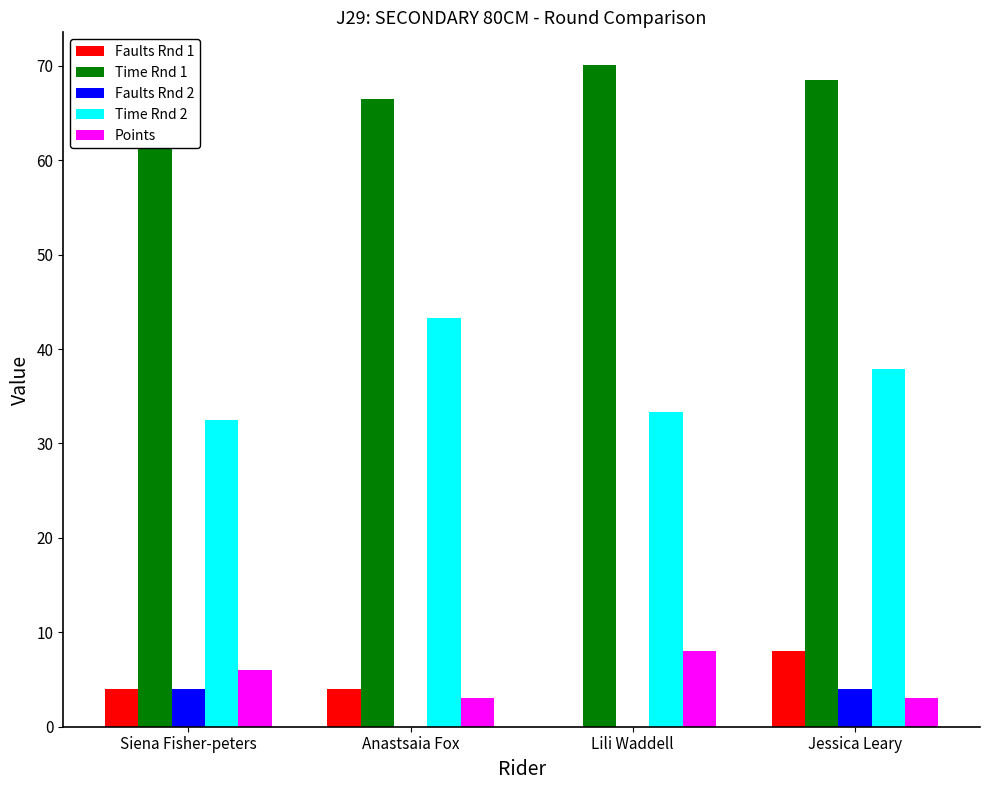

At which label does Time Rnd 1 reach its minimum?

Siena Fisher-peters